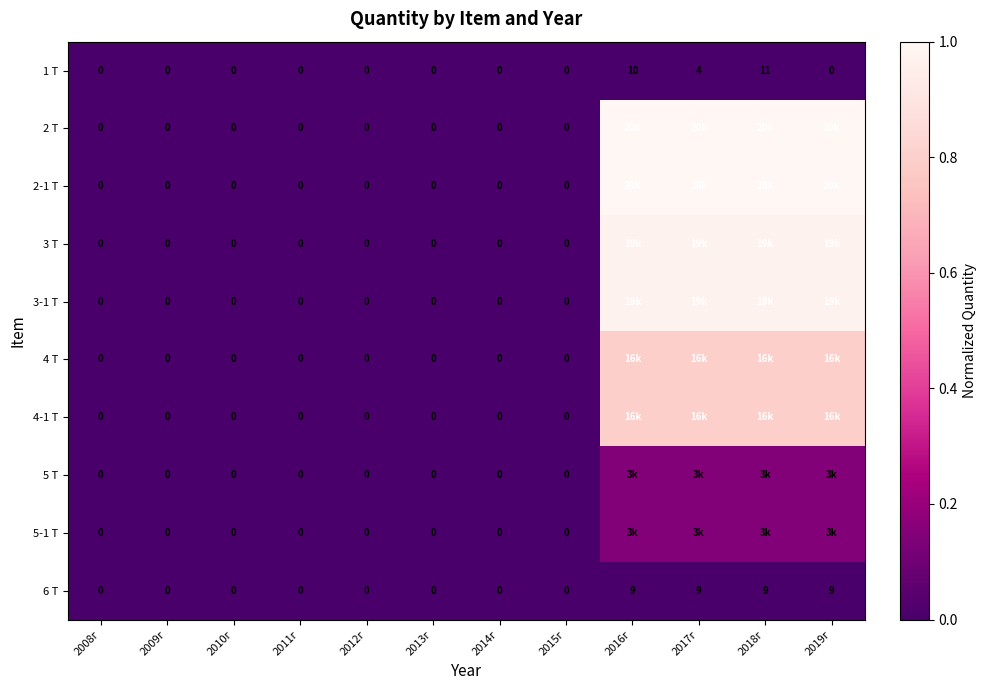

How many positive values does the 3-1 Т series have?

4